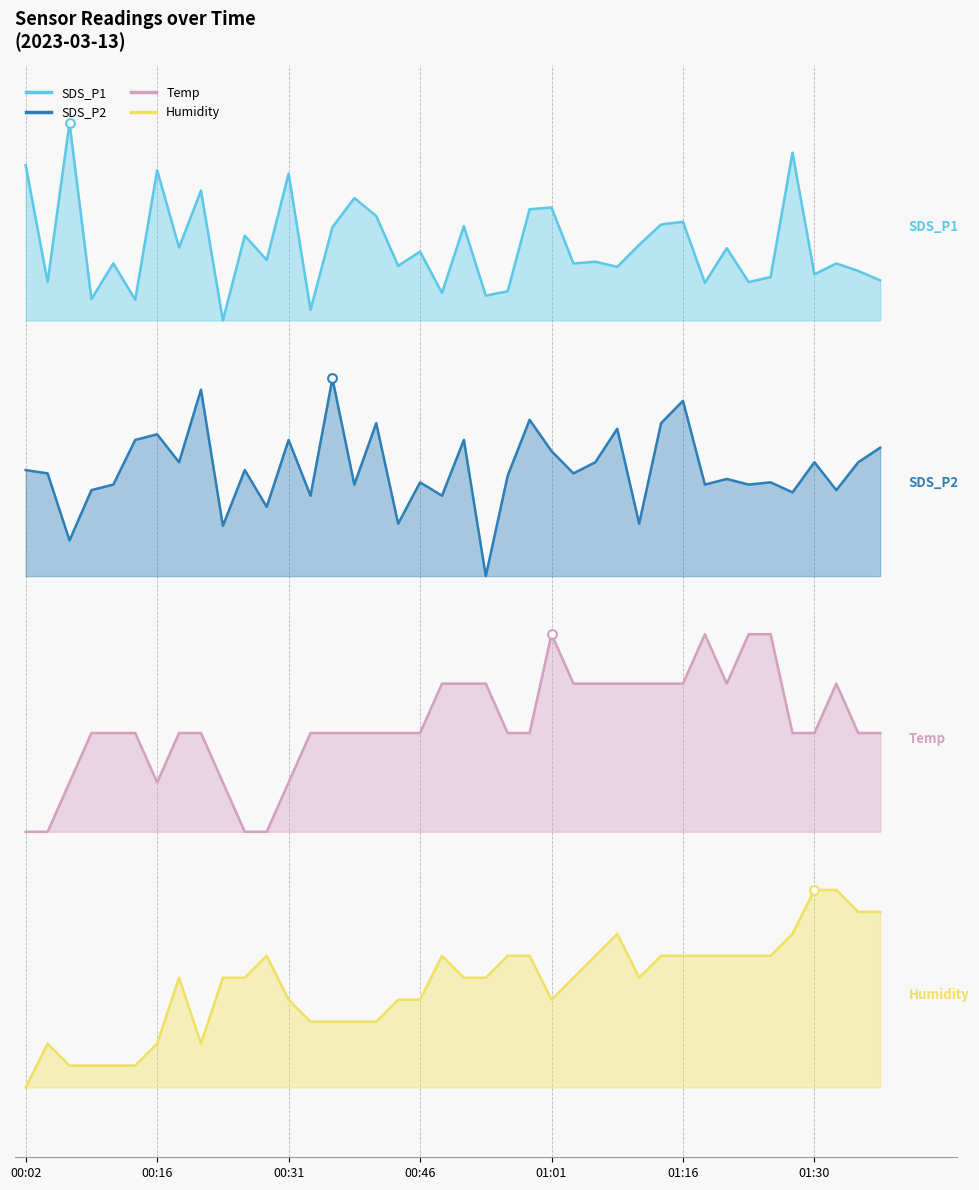

Which series has the largest total across all categories?

SDS_P1